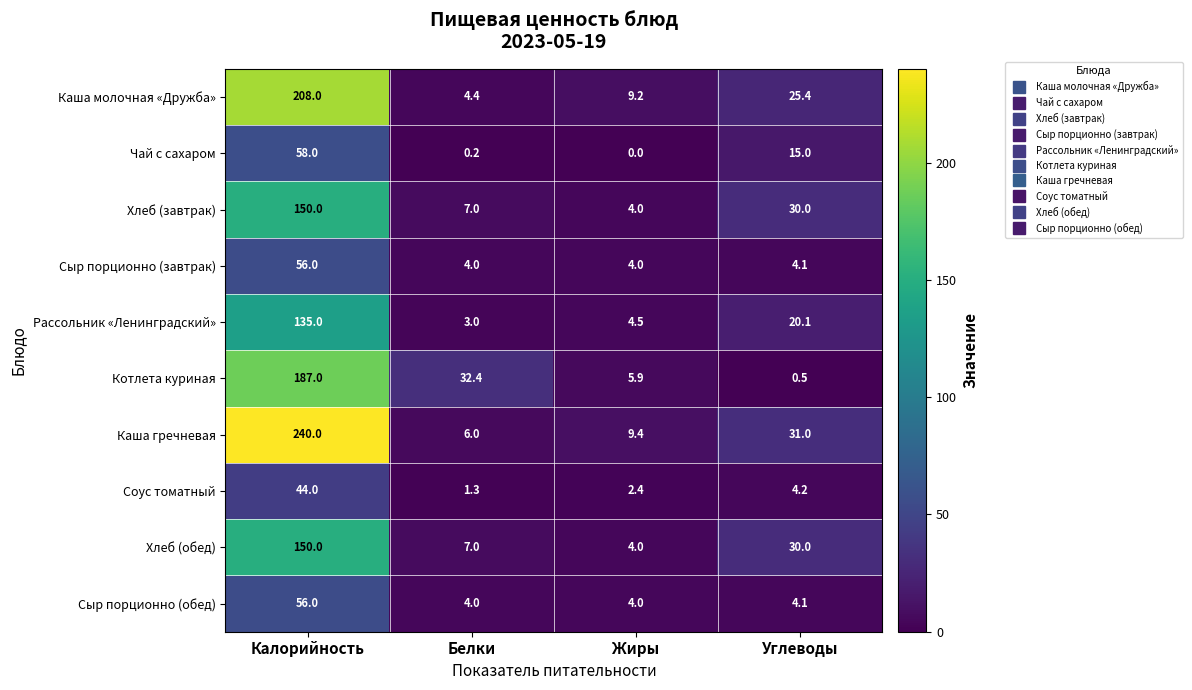

How many data points does each series have?

4